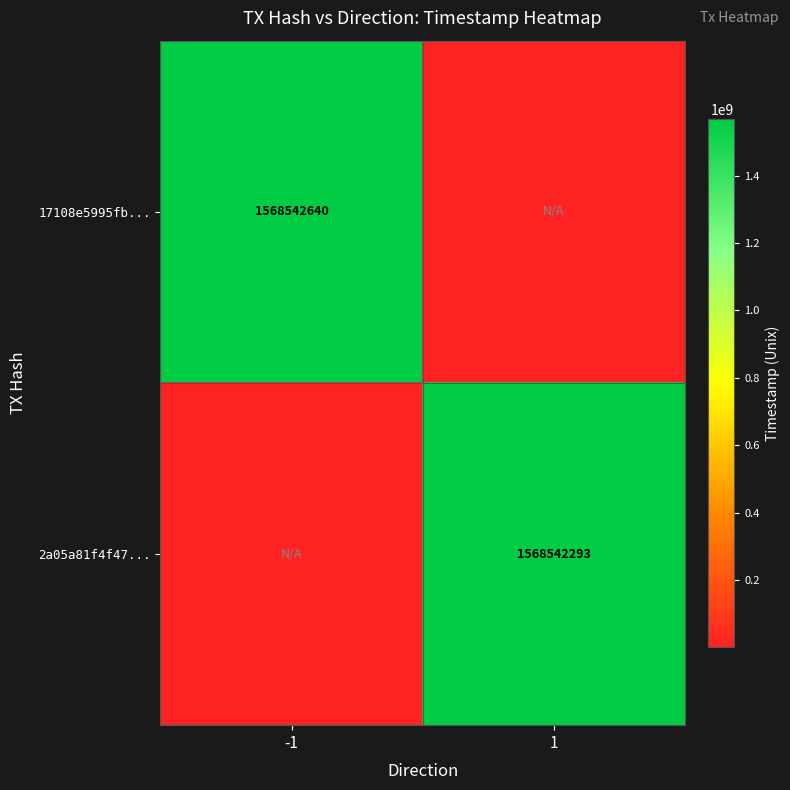

Is the value of 2a05a81f4f47... at 1 greater than the value of 17108e5995fb... at -1?

No